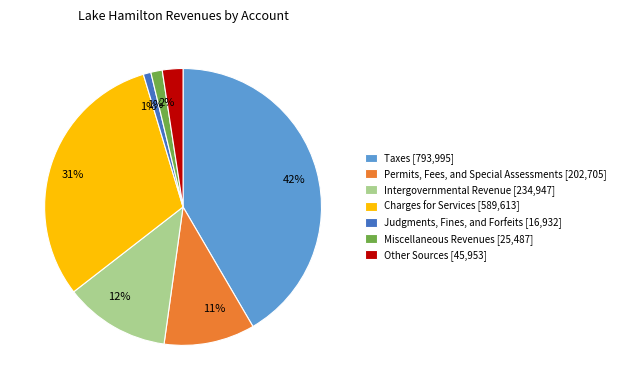

How many slices are in this pie chart?

7